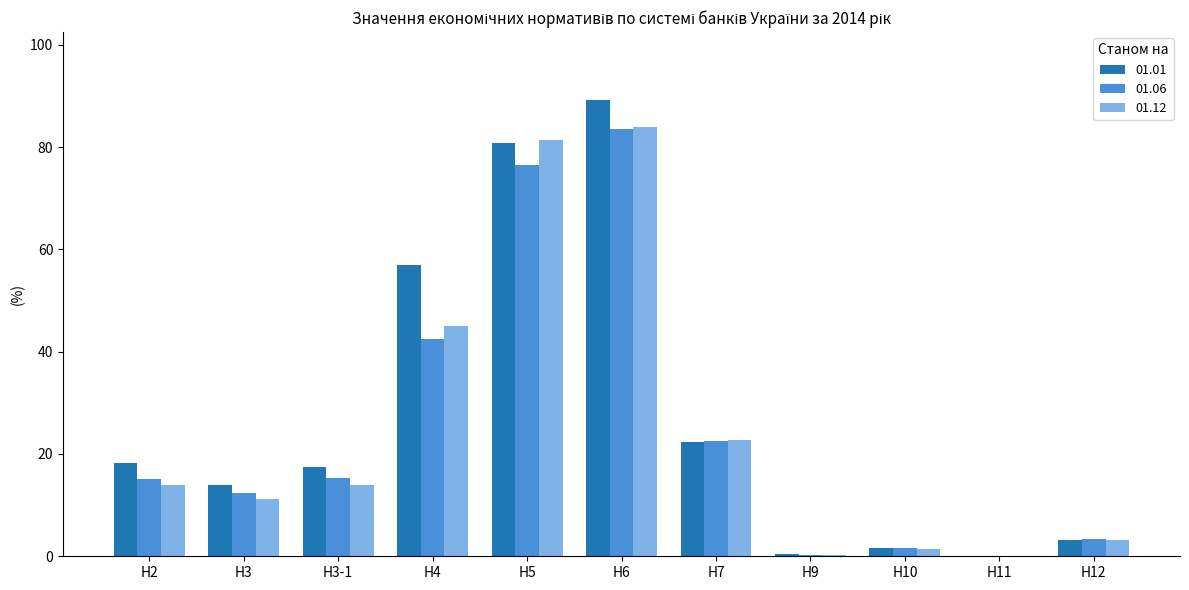

What is the sum of all 01.06 values?

272.9